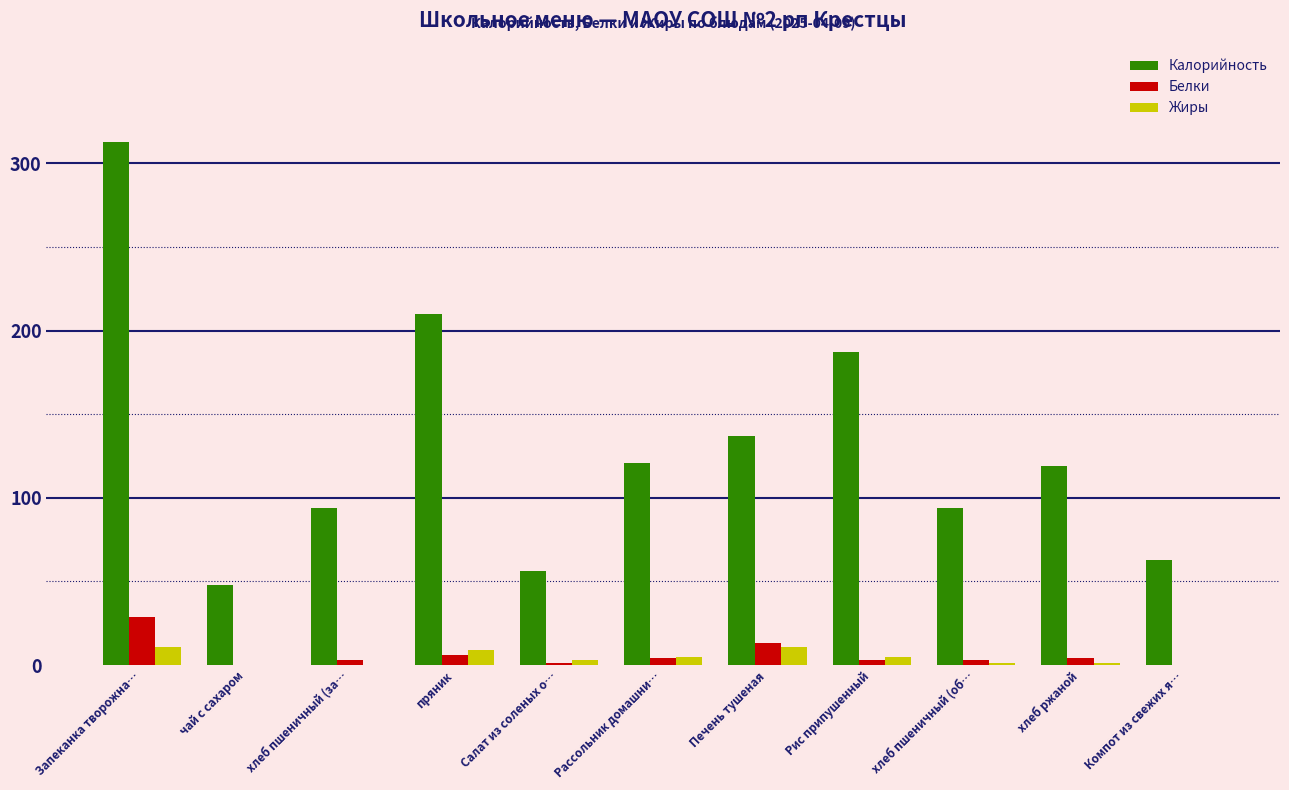

What are all the series names shown in the legend?

Калорийность, Белки, Жиры